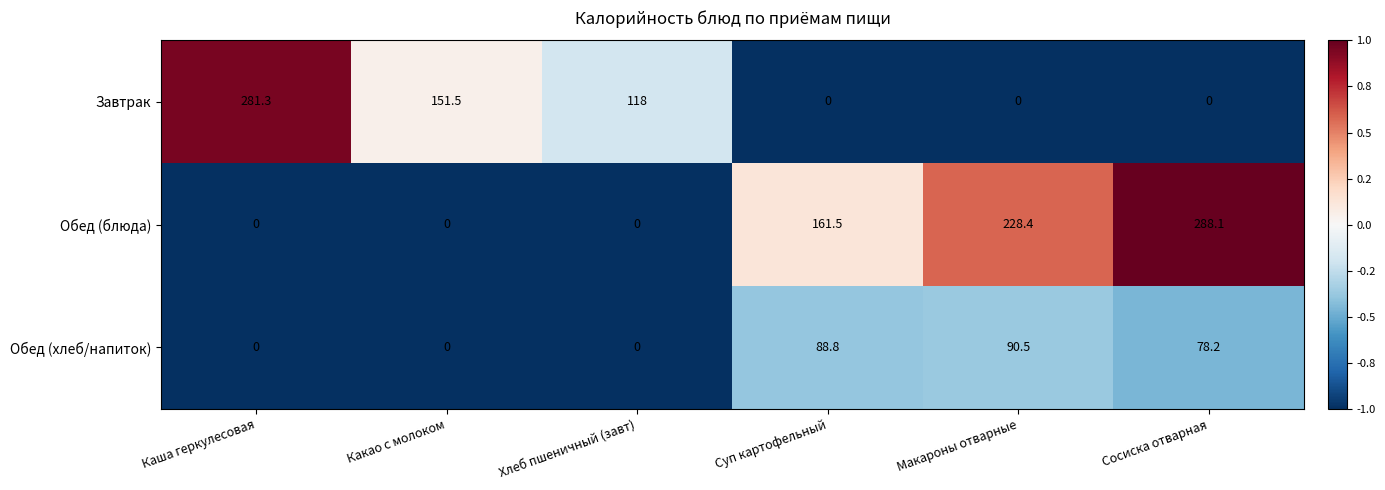

At which category is the sum across all series the highest?

Сосиска отварная